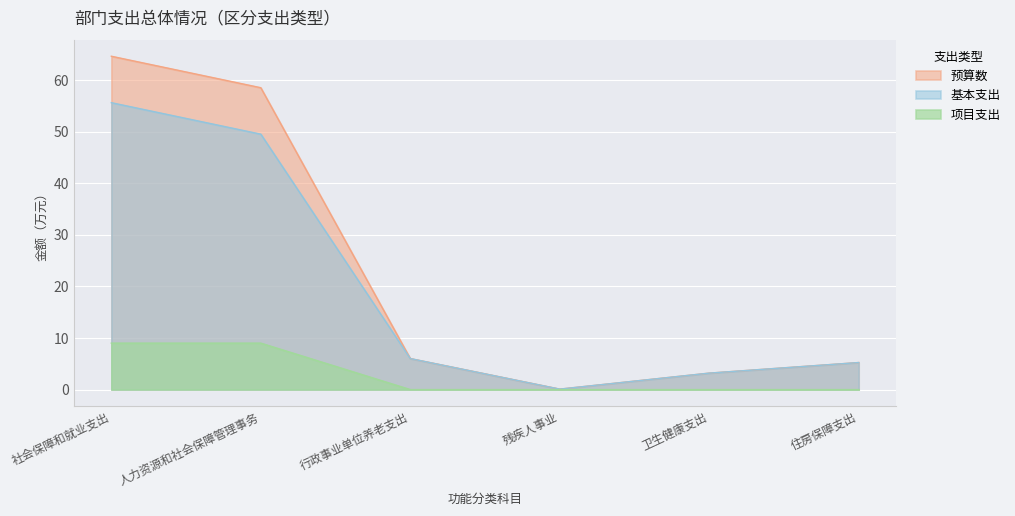

What is the sum of the 基本支出 values at 残疾人事业 and 行政事业单位养老支出?

6.1